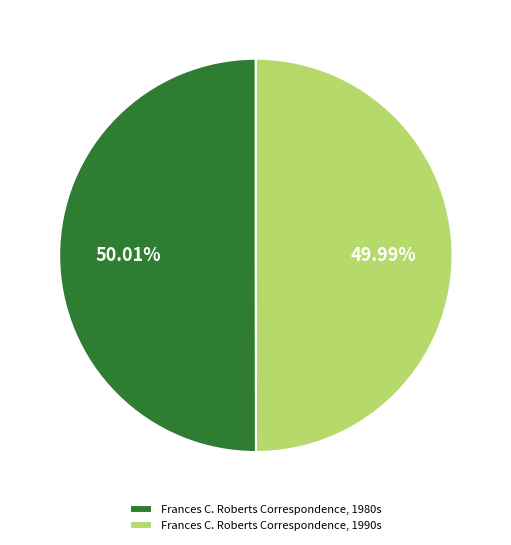

What percentage is the Frances C. Roberts Correspondence, 1990s slice, to the nearest percent?

50%